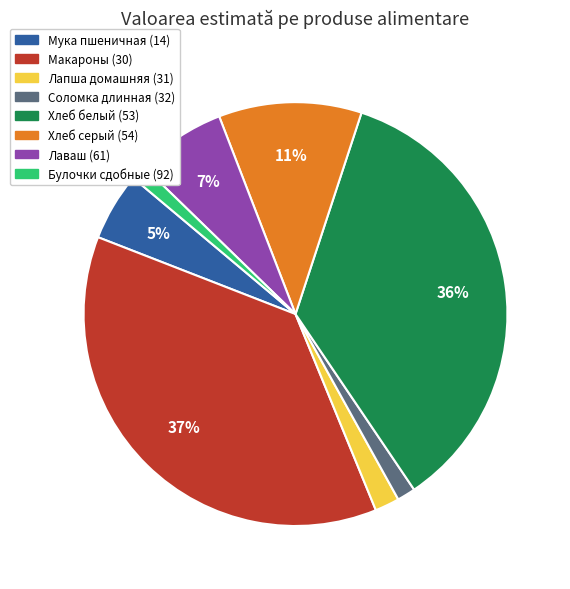

Do Макароны (30) and Соломка длинная (32) together represent more than half of the pie?

No